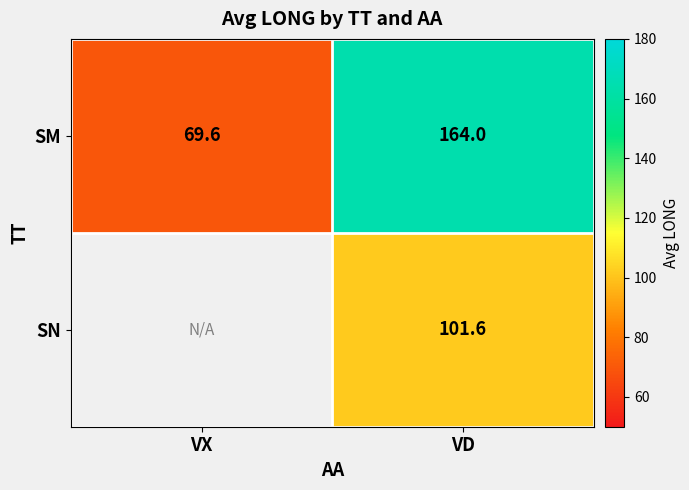

What is the difference between the SM values at VD and VX?

94.4